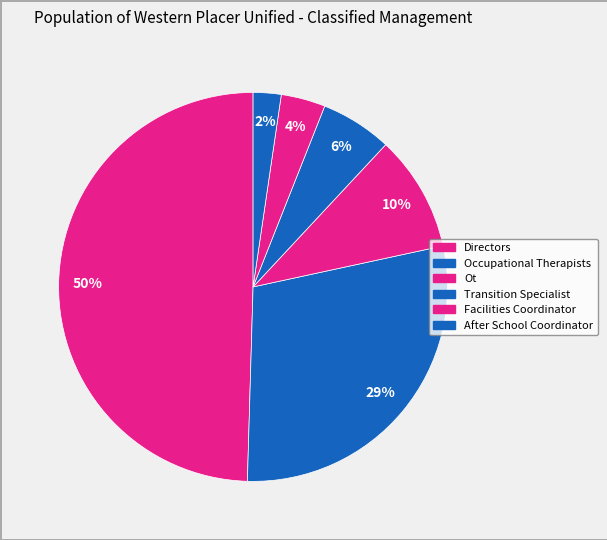

To the nearest percent, what is the difference between the Facilities Coordinator and Transition Specialist slice percentages?

2%